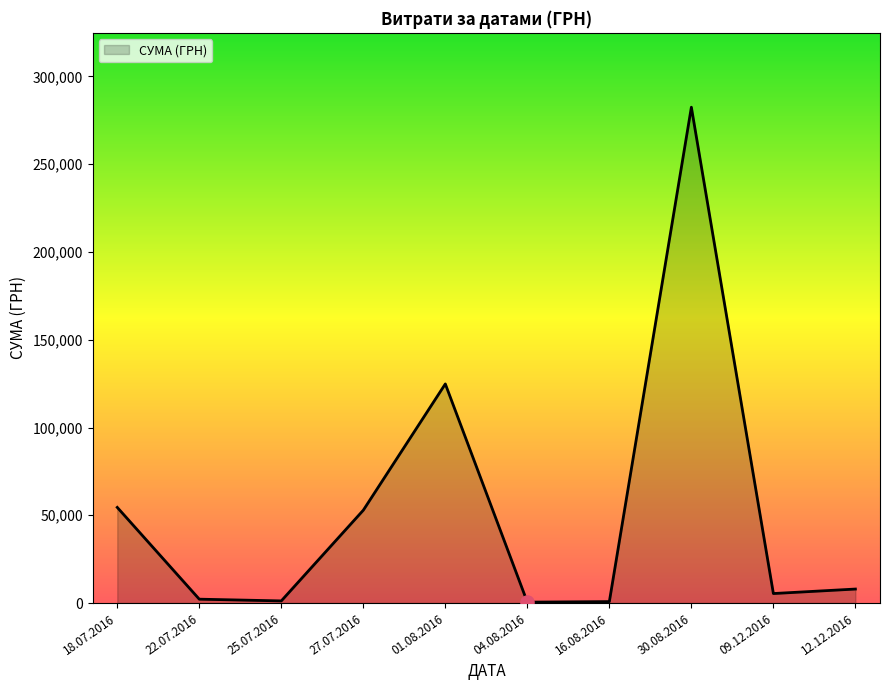

What is the ratio of the value at 30.08.2016 to the value at 12.12.2016?

35.5